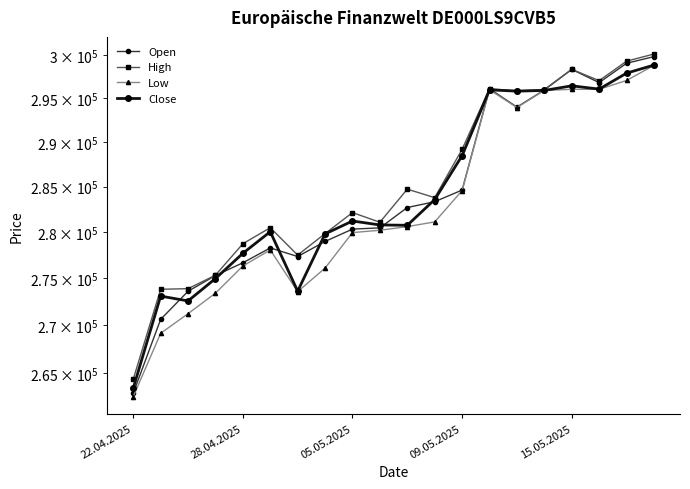

True or false: Close and High cross at least once.

False